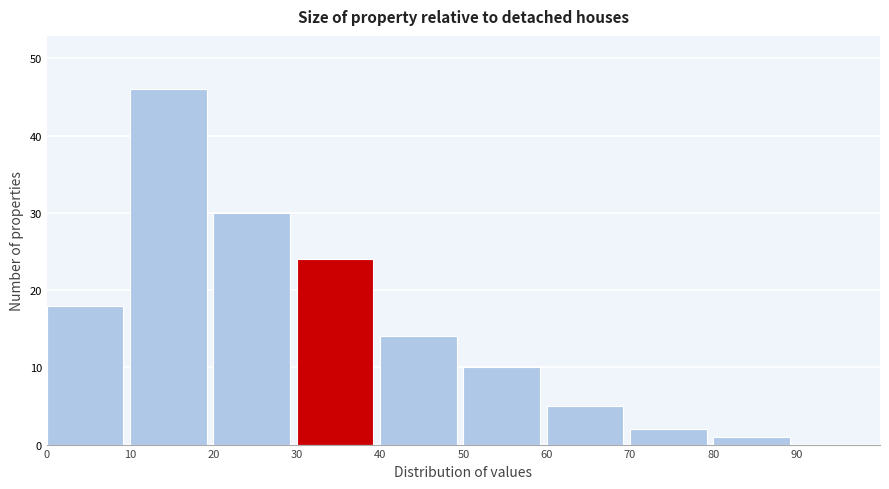

Which range on the x-axis has the tallest bar?

10 to 20